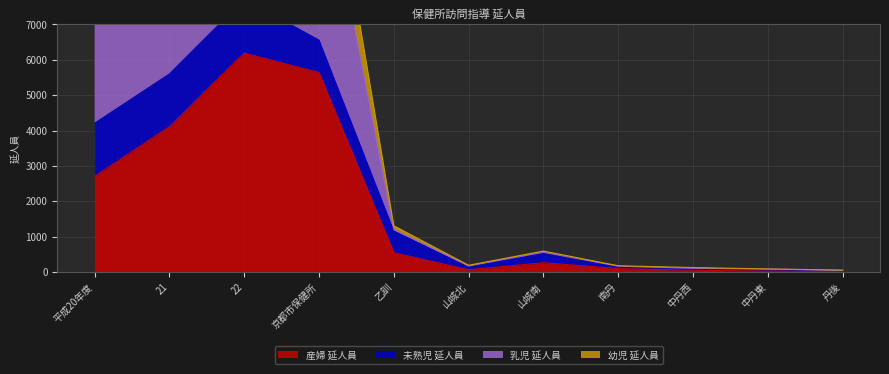

The value of 乳児 延人員 at 21 is 16337. True or false?

False